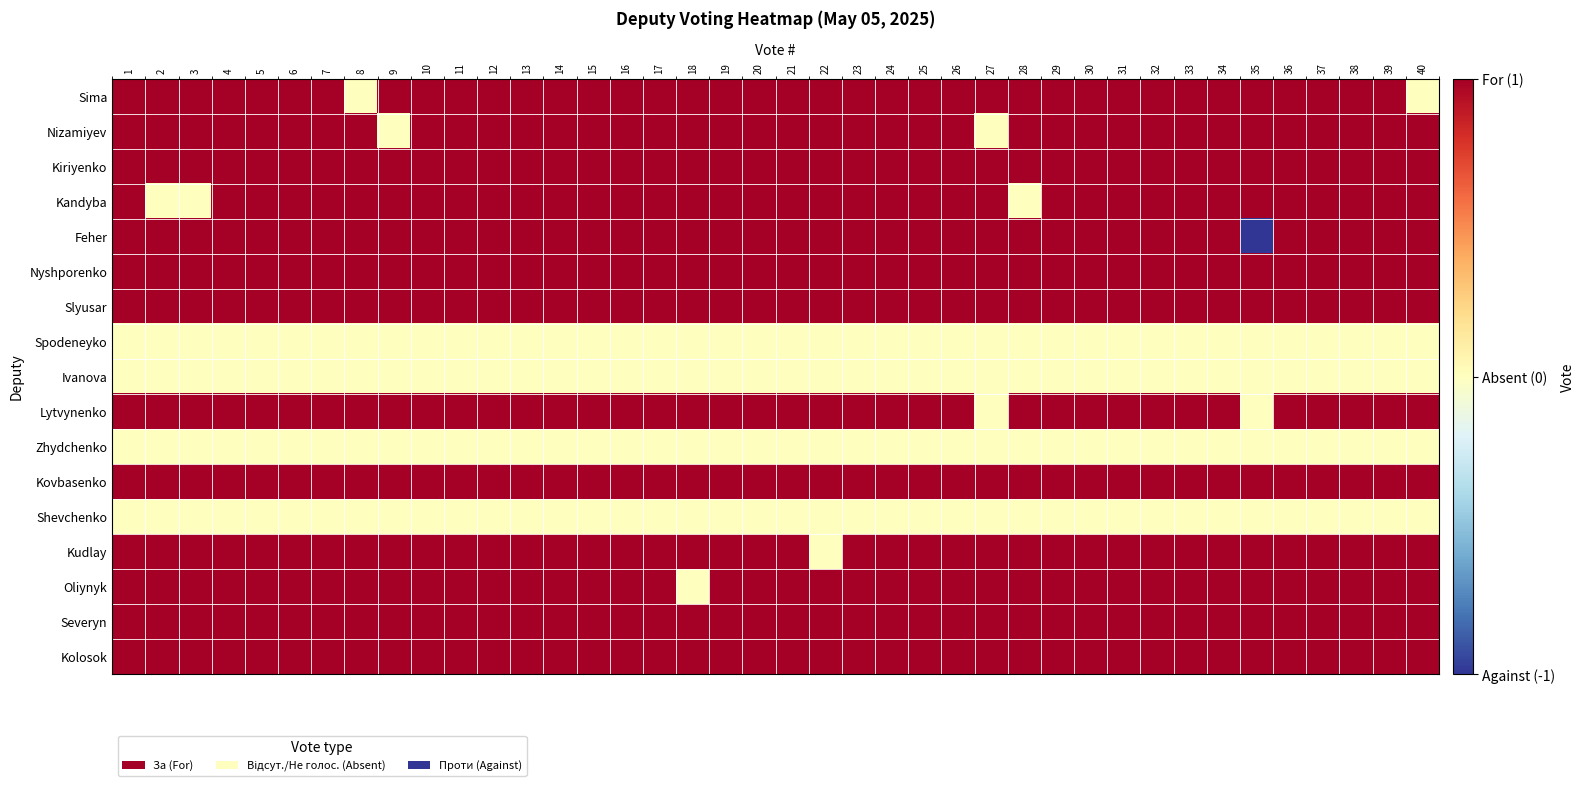

What is the spread (max minus min) of values at 28?

1